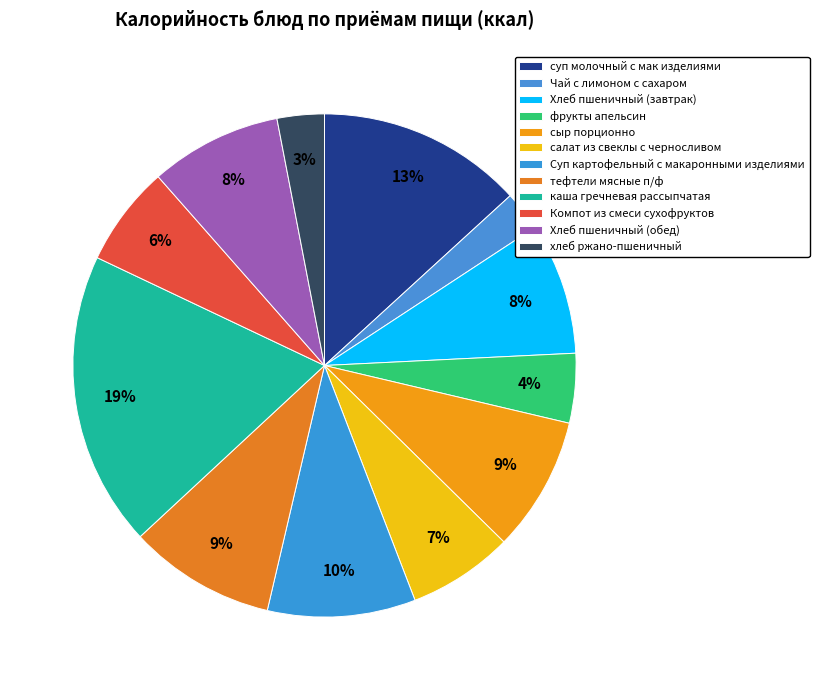

Which slice is the largest?

каша гречневая рассыпчатая